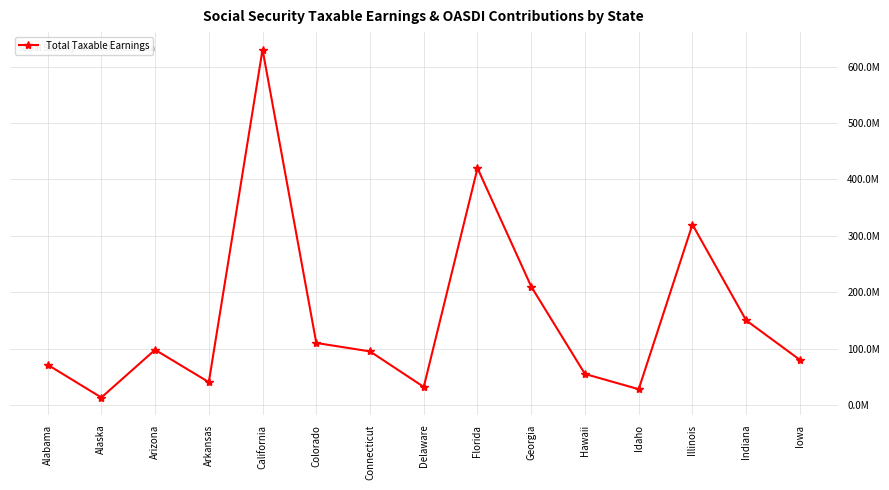

Does the chart have visible grid lines?

Yes